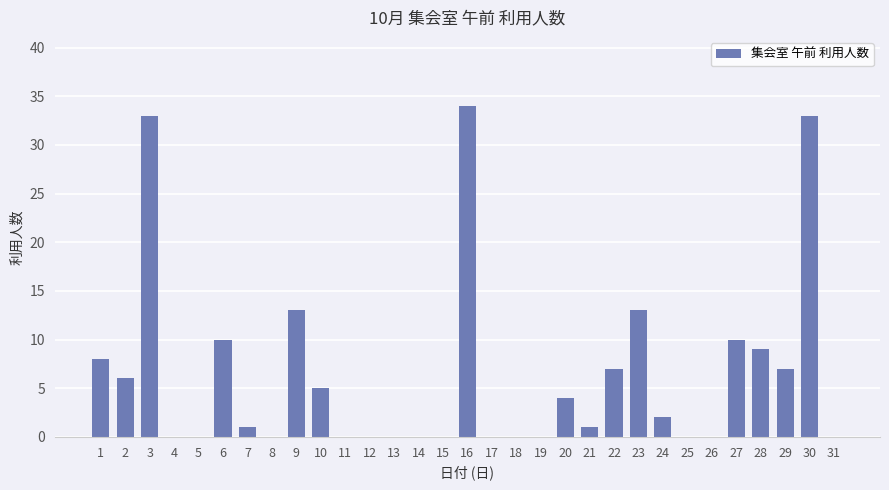

Is it true that the value at 29 is 11?

False